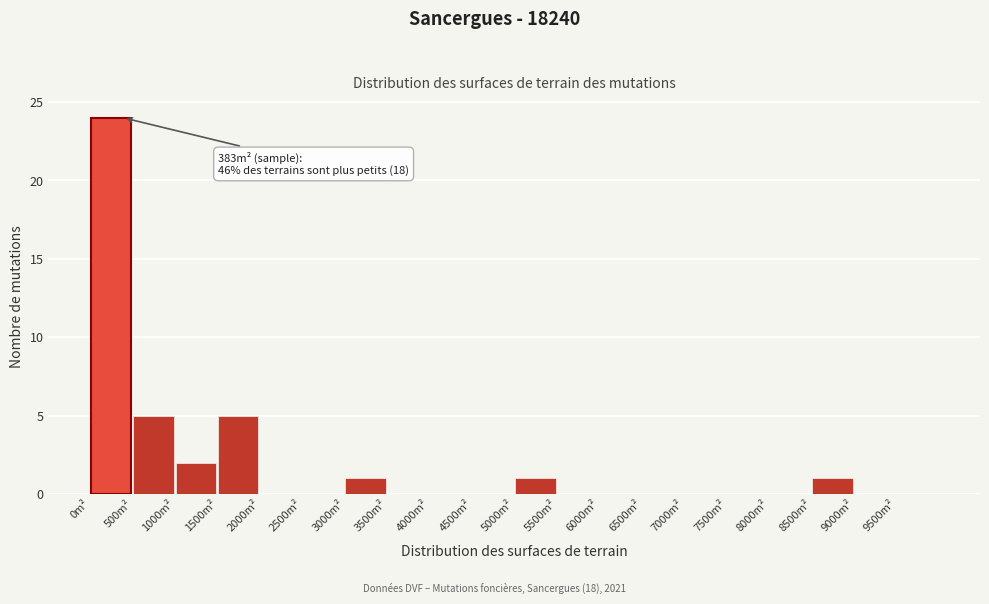

Which range on the x-axis has the tallest bar?

0 to 500